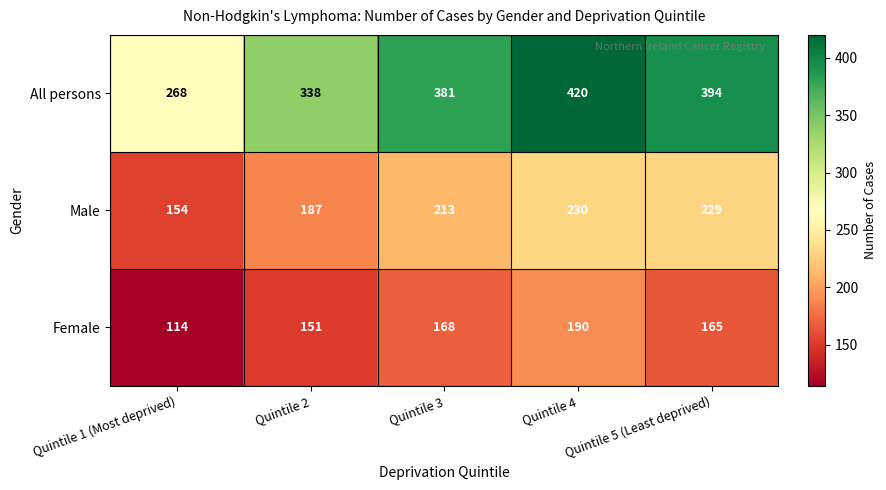

Rank the categories by All persons value from highest to lowest.

Quintile 4, Quintile 5 (Least deprived), Quintile 3, Quintile 2, Quintile 1 (Most deprived)